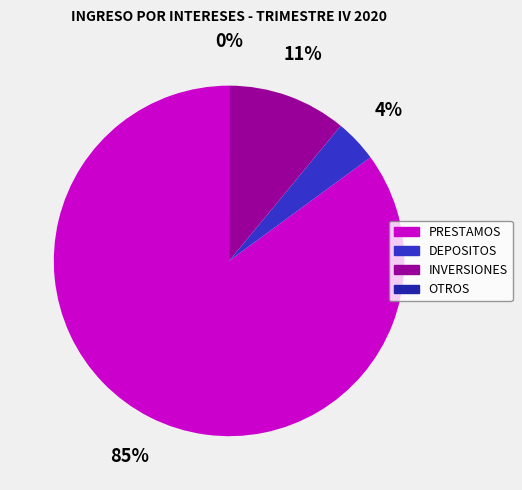

Which category accounts for the majority?

PRESTAMOS